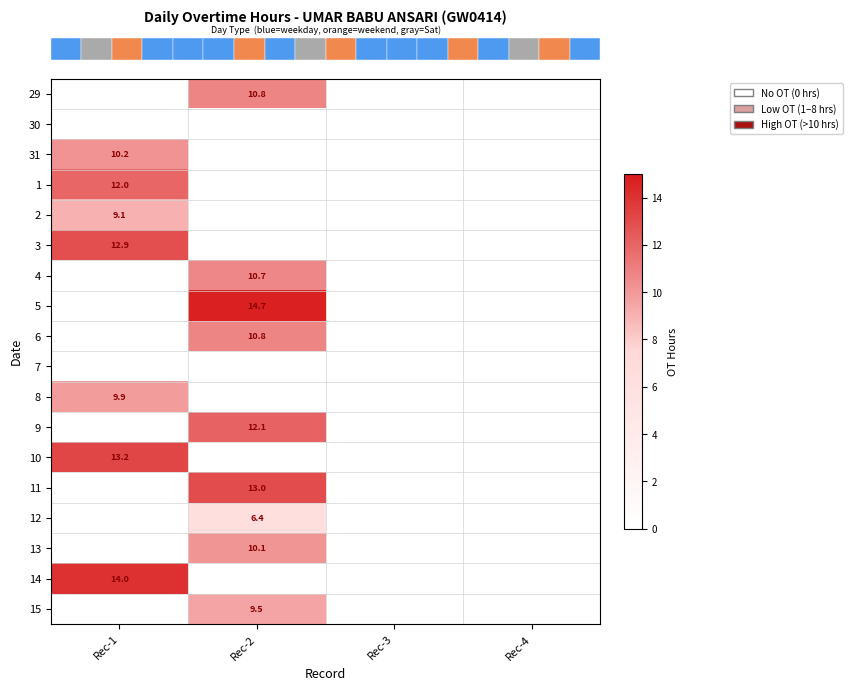

What is the sum of the row_13 values at Rec-3 and Rec-2?

13.0